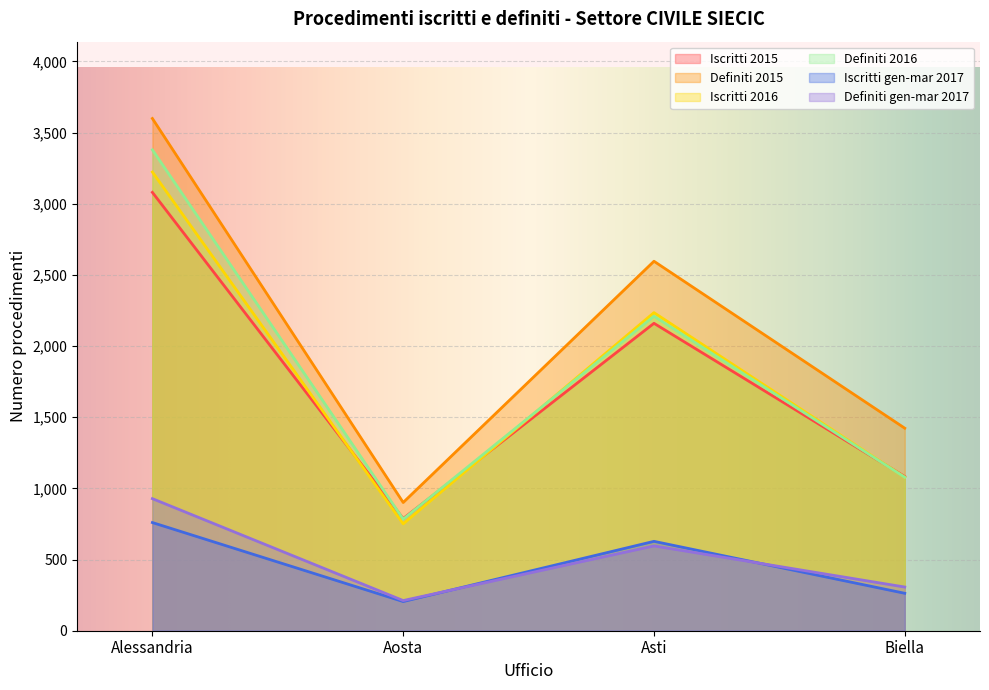

What position from the left is Alessandria?

1